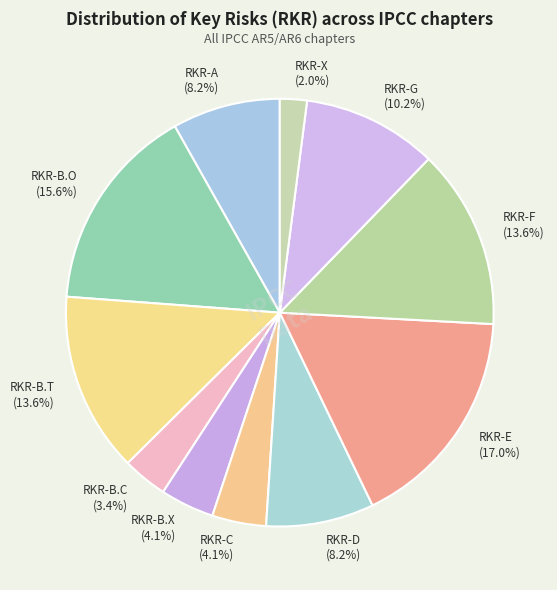

True or false: RKR-A accounts for 8% of the total.

True